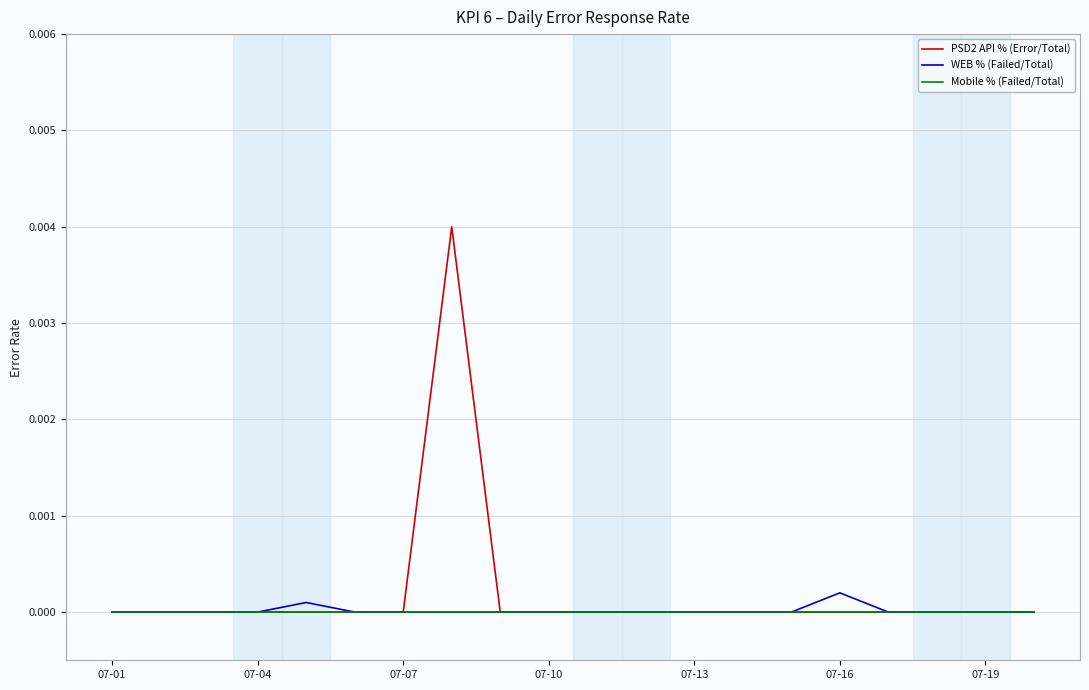

Which series has the largest range (max minus min)?

PSD2 API % (Error/Total)